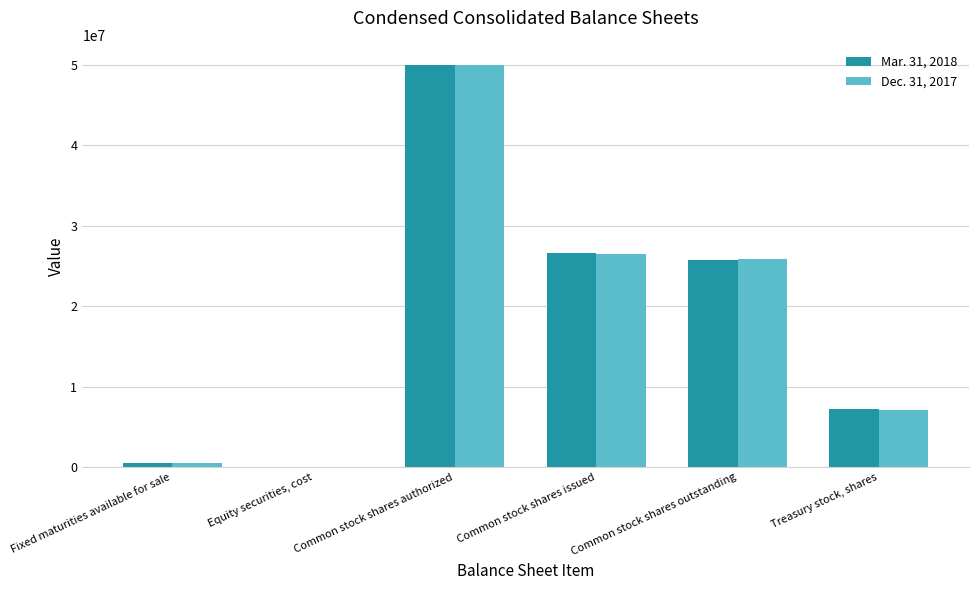

Count the number of categories in the chart.

6